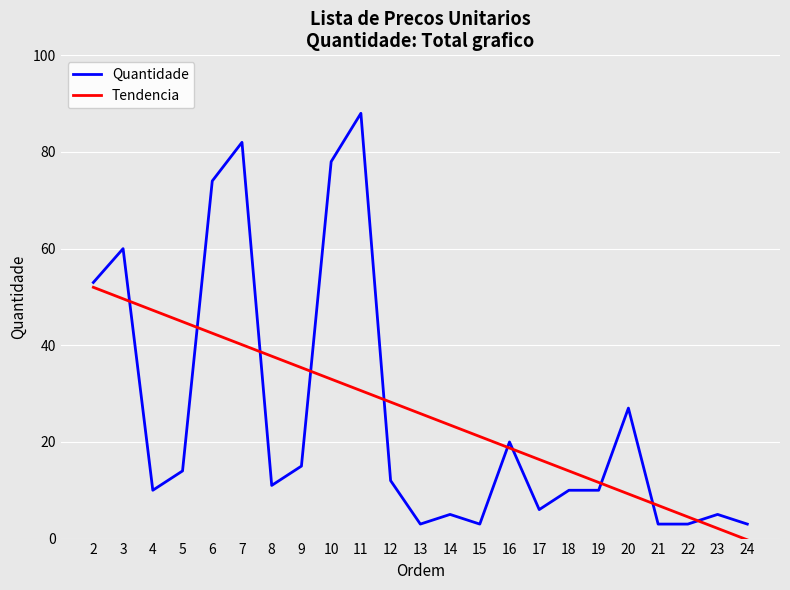

Reading right to left, list all the values displayed in this chart.

Quantidade: 3.0	5.0	3.0	3.0	27.0	10.0	10.0	6.0	20.0	3.0	5.0	3.0	12.0	88.0	78.0	15.0	11.0	82.0	74.0	14.0	10.0	60.0	53.0
Tendencia: -0.3	2.1	4.5	6.9	9.2	11.6	14.0	16.4	18.7	21.1	23.5	25.9	28.2	30.6	33.0	35.4	37.7	40.1	42.5	44.9	47.2	49.6	52.0